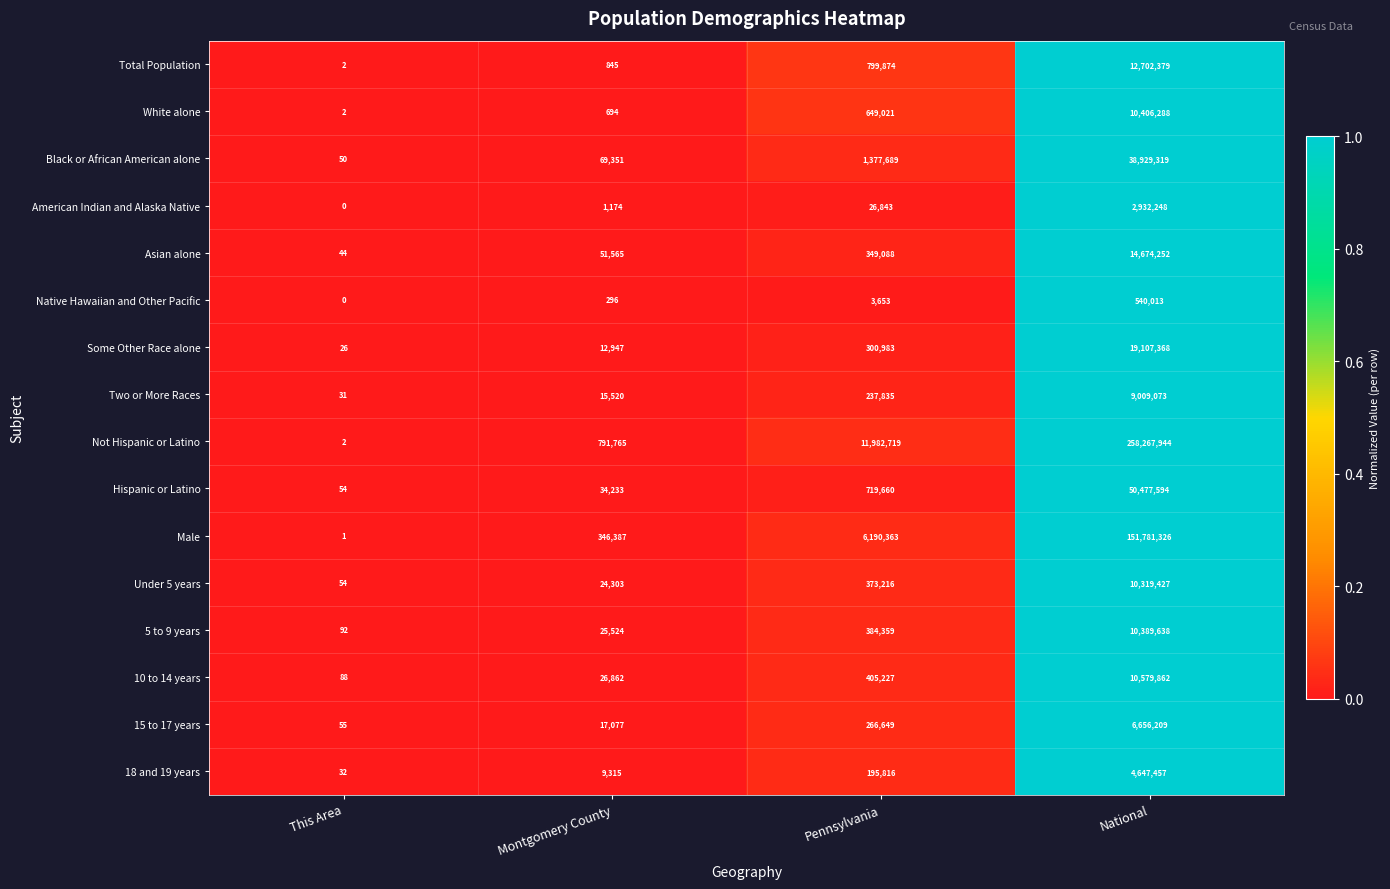

Rank the series by their maximum value, from highest to lowest.

Not Hispanic or Latino, Male, Hispanic or Latino, Black or African American alone, Some Other Race alone, Asian alone, Total Population, 10 to 14 years, White alone, 5 to 9 years, Under 5 years, Two or More Races, 15 to 17 years, 18 and 19 years, American Indian and Alaska Native, Native Hawaiian and Other Pacific